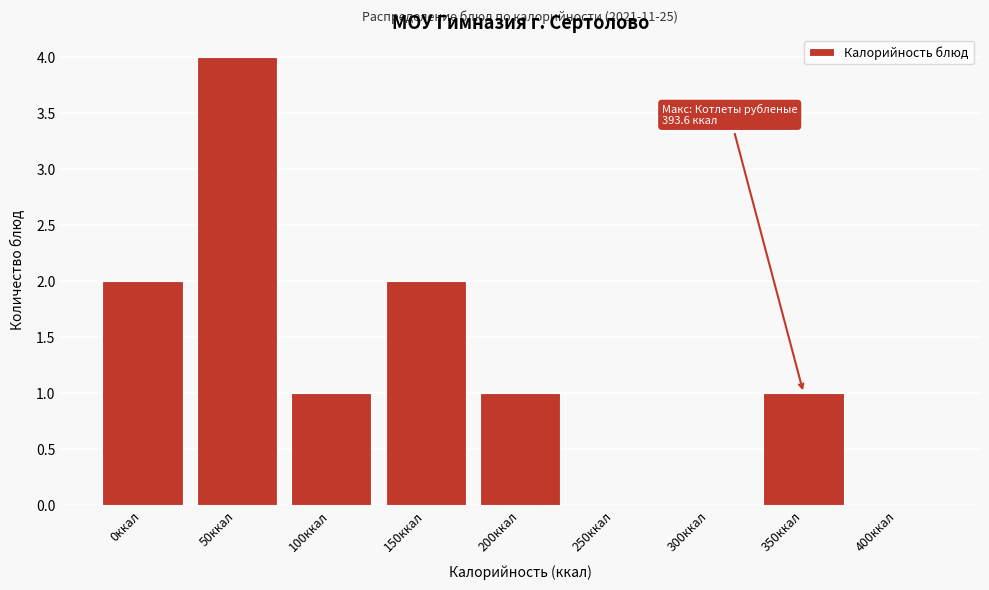

Reading left to right, what are all the values shown in this chart?

0ккал=2	50ккал=4	100ккал=1	150ккал=2	200ккал=1	250ккал=0	300ккал=0	350ккал=1	400ккал=0